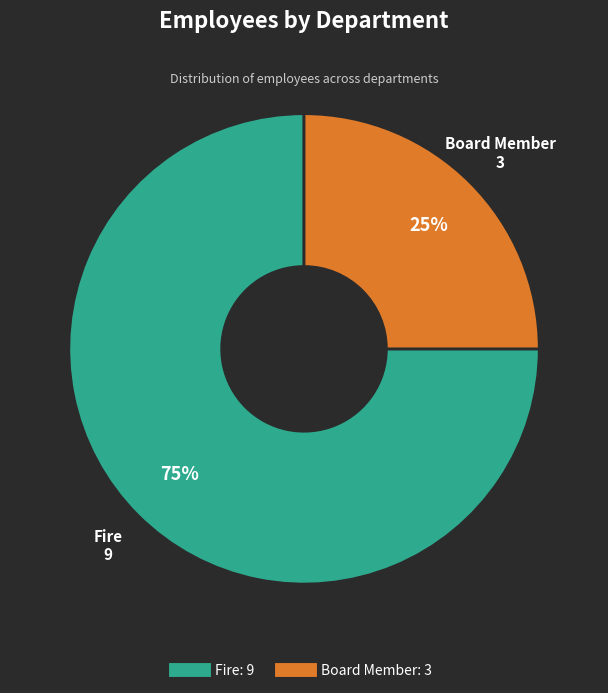

Rank the categories by value from lowest to highest.

Board Member, Fire